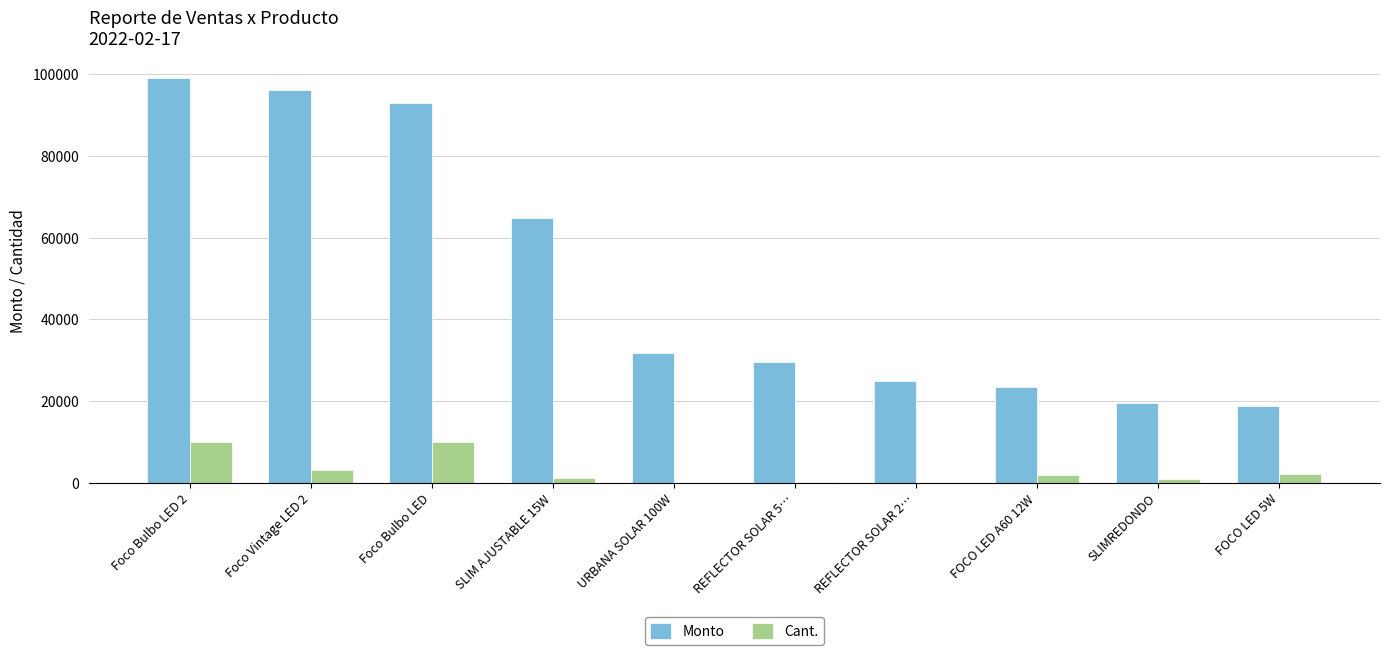

Is the value of Cant. at REFLECTOR SOLAR 5… greater than the value of Monto at URBANA SOLAR 100W?

No